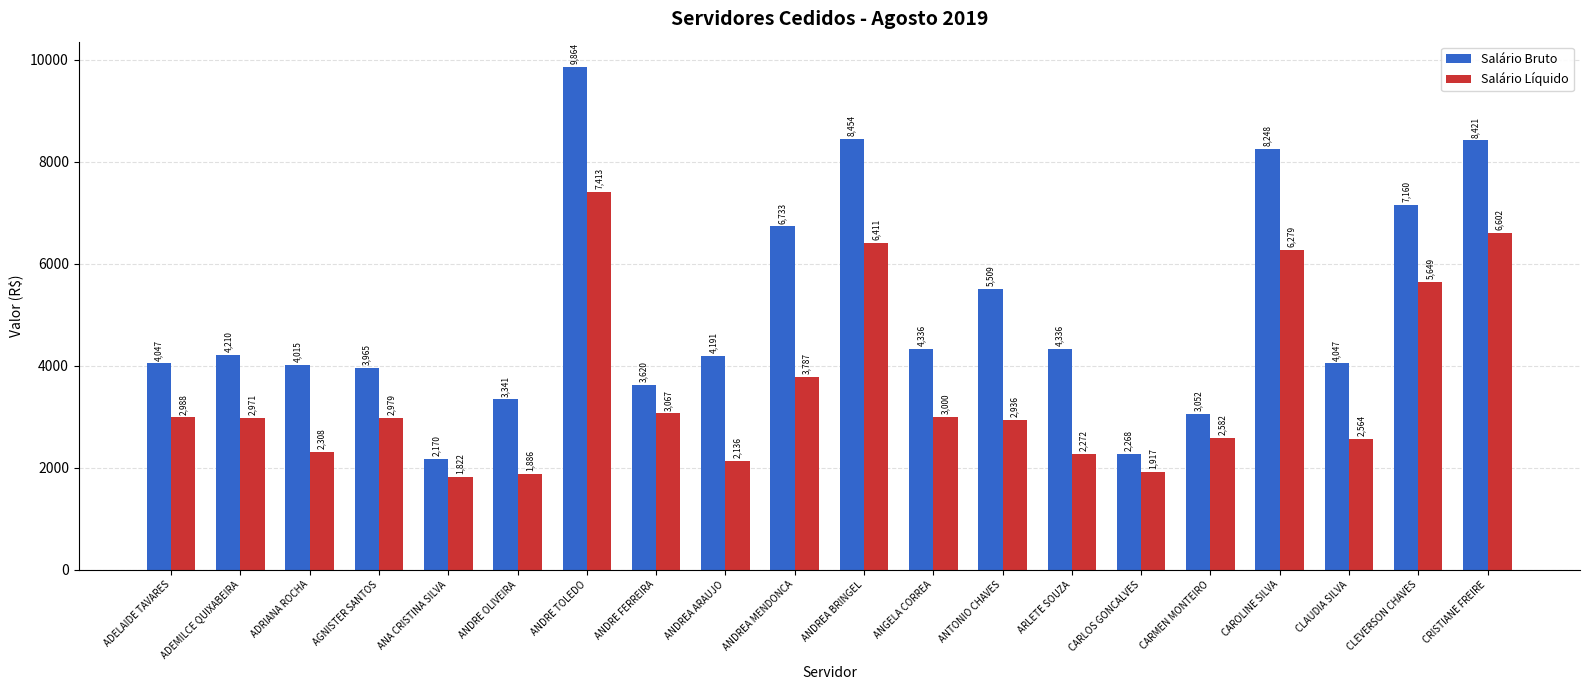

How many distinct data groups are displayed?

2